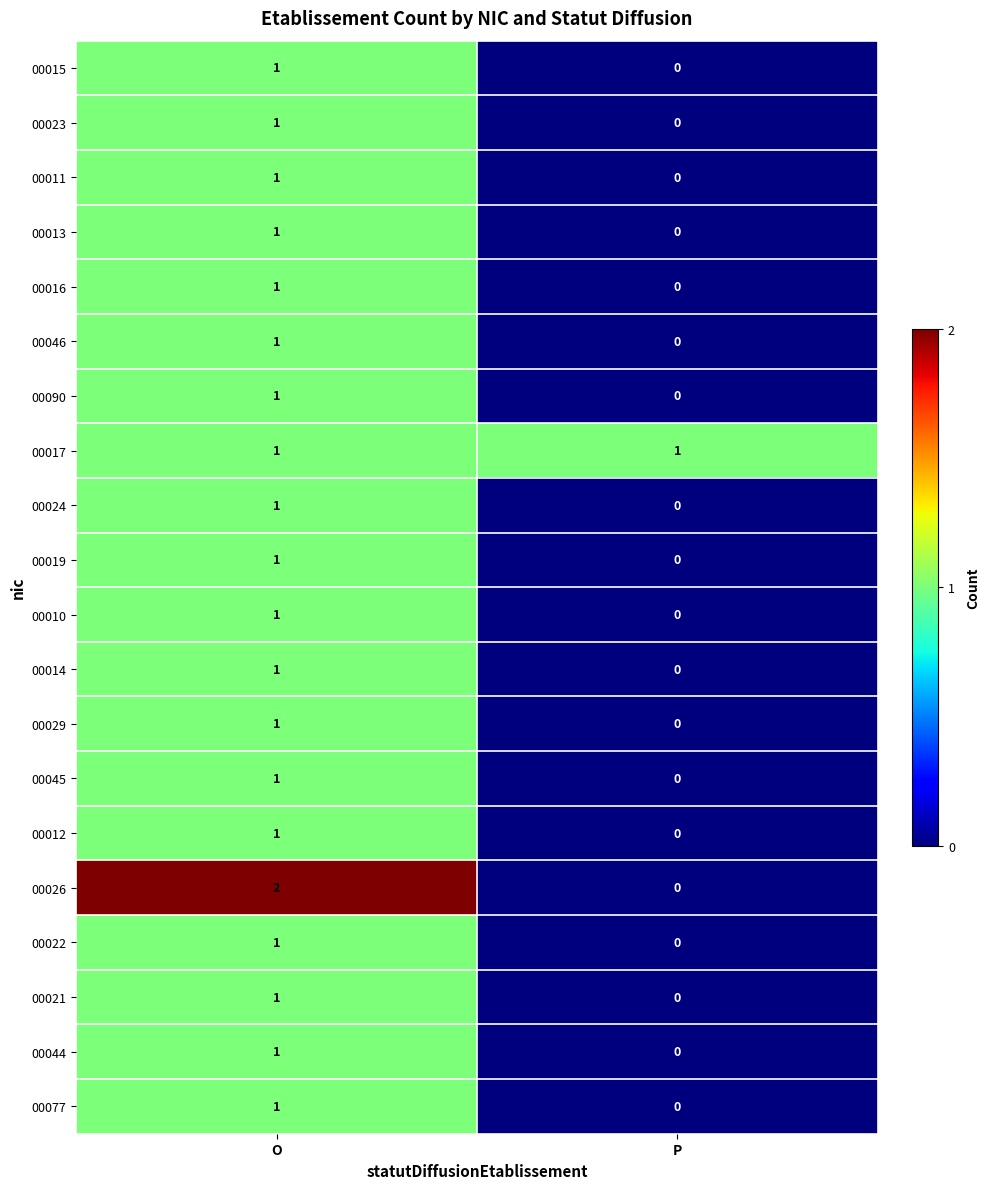

List the labels in order of 00045 value, largest first.

O, P